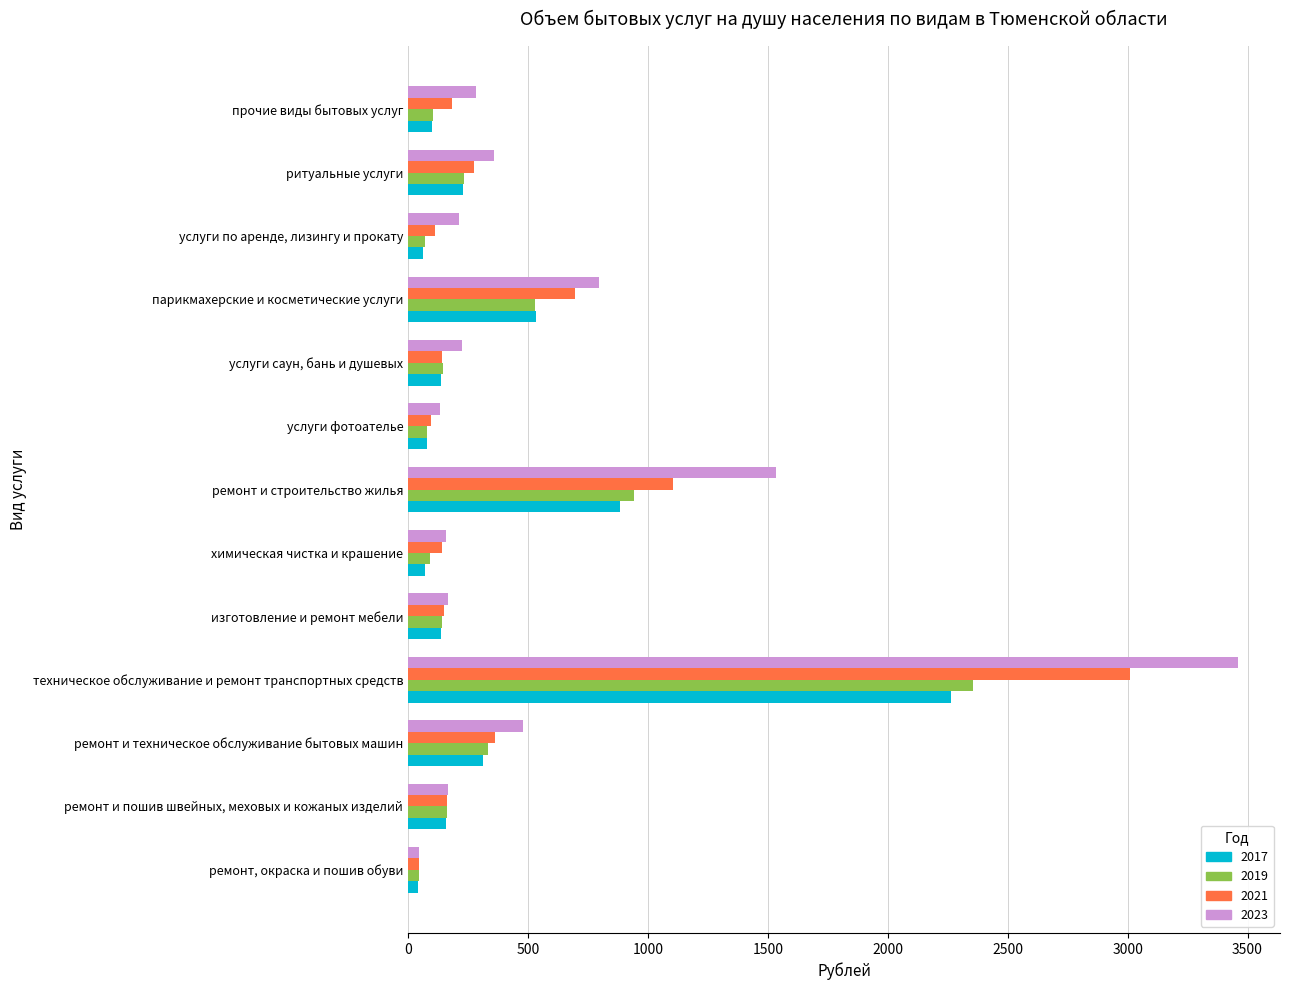

What is the sum of the 2019 values at изготовление и ремонт мебели and ритуальные услуги?

376.5